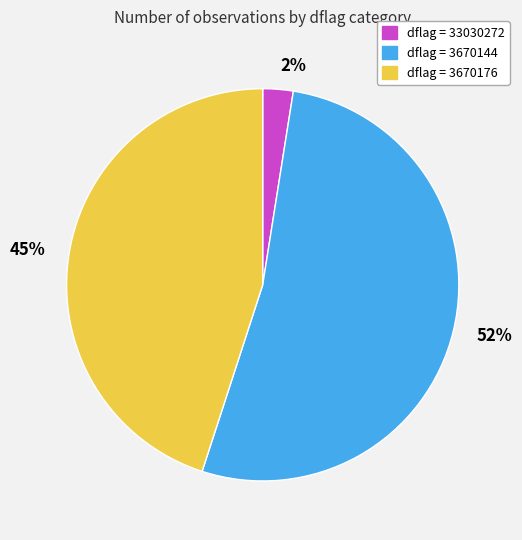

To the nearest percent, what percentage of the pie is 45%?

45%